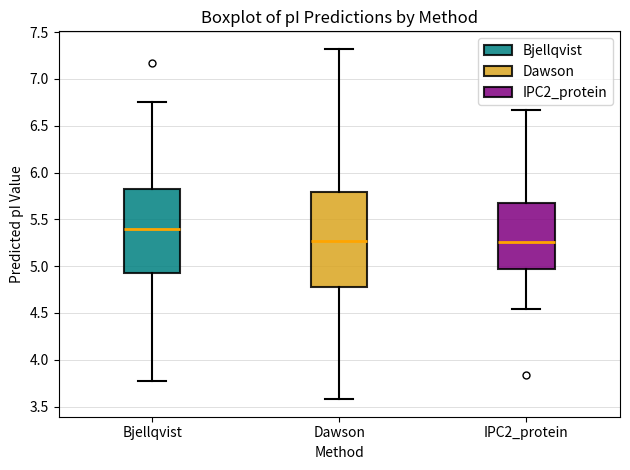

Reading left to right, transcribe this box plot: for each box, give where its median line is, the range the box spans, and where its two whiskers end, as read against the y-axis. The values are not printed on the chart, so give them approximately, as read against the axis.

Bjellqvist: median 5.40, box 4.95 to 5.80, whiskers 3.75 to 6.75
Dawson: median 5.25, box 4.80 to 5.80, whiskers 3.60 to 7.30
IPC2_protein: median 5.25, box 4.95 to 5.65, whiskers 4.55 to 6.65